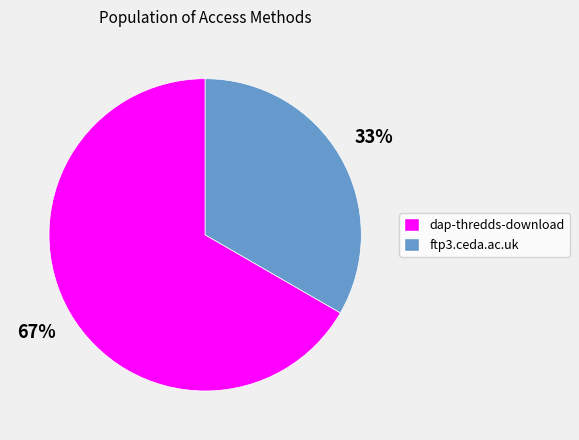

True or false: dap-thredds-download accounts for 53% of the total.

False